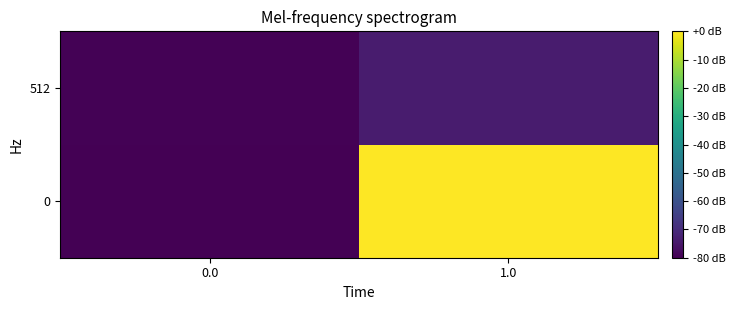

Count the number of categories in the chart.

2